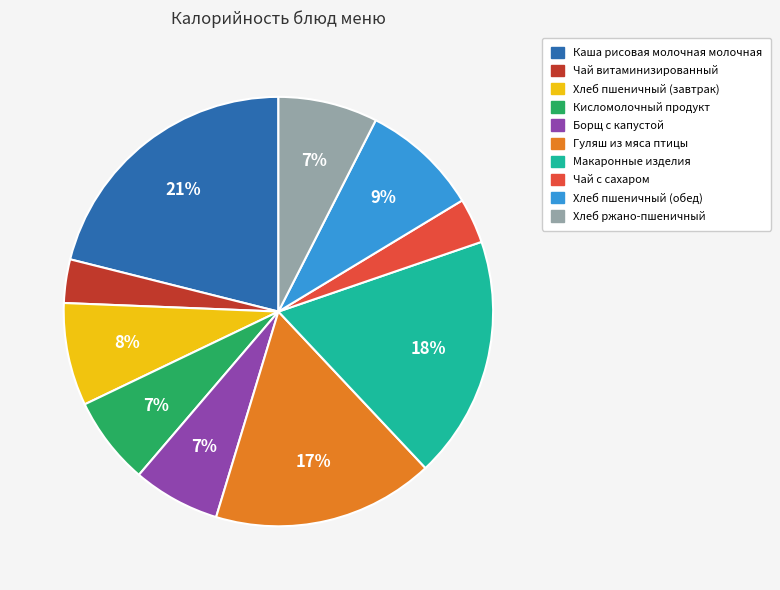

Is it true that Чай с сахаром is 3% of the pie?

True